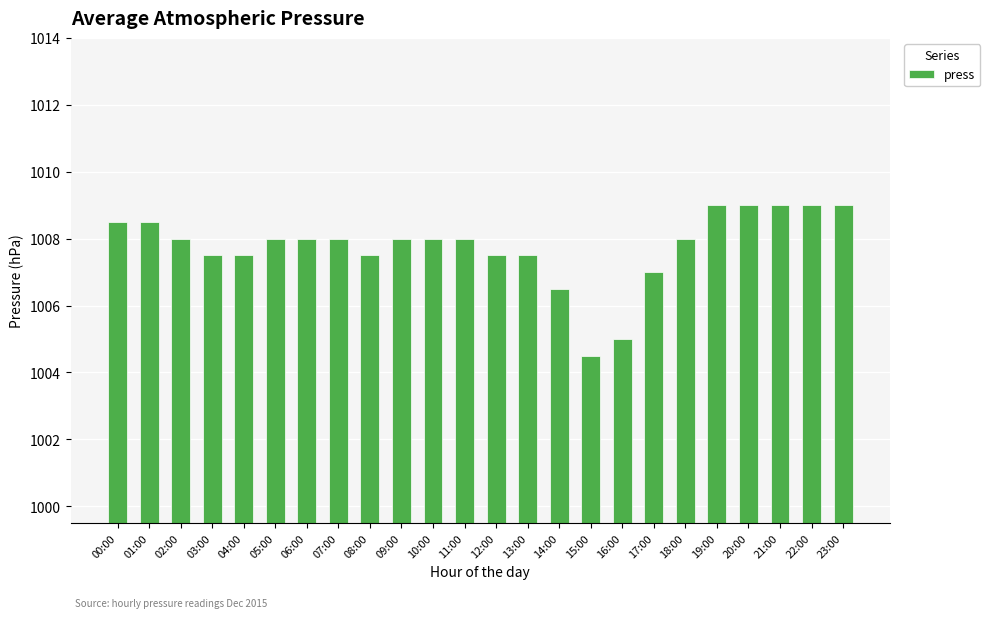

What is the label of the 21st bar from the right?

03:00